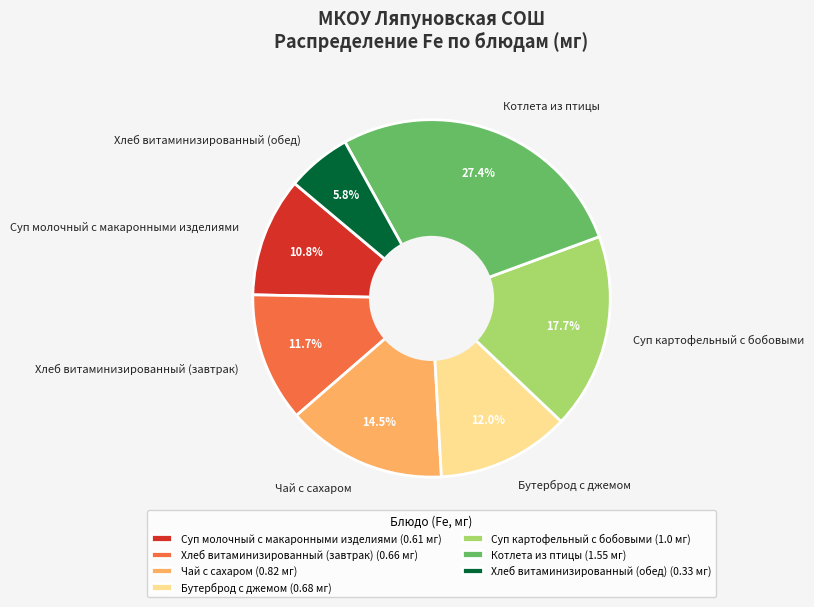

The Хлеб витаминизированный (завтрак) slice represents 24% of the pie. True or false?

False